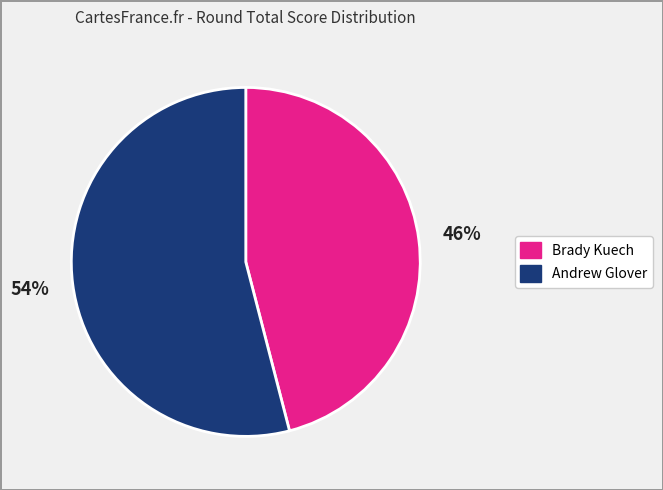

Which has a higher value, Andrew Glover or Brady Kuech?

Andrew Glover